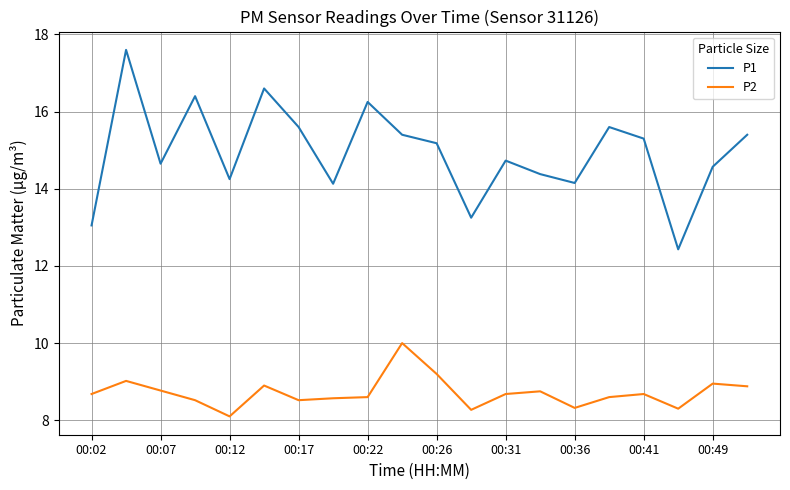

What is the smallest value displayed?

8.1